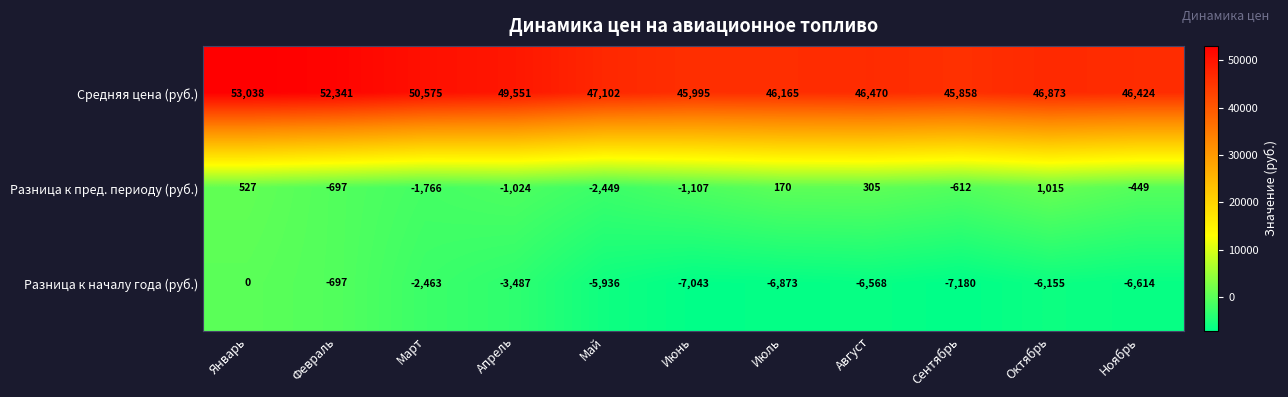

Between Май and Июнь, which series saw the biggest shift?

Разница к пред. периоду (руб.)